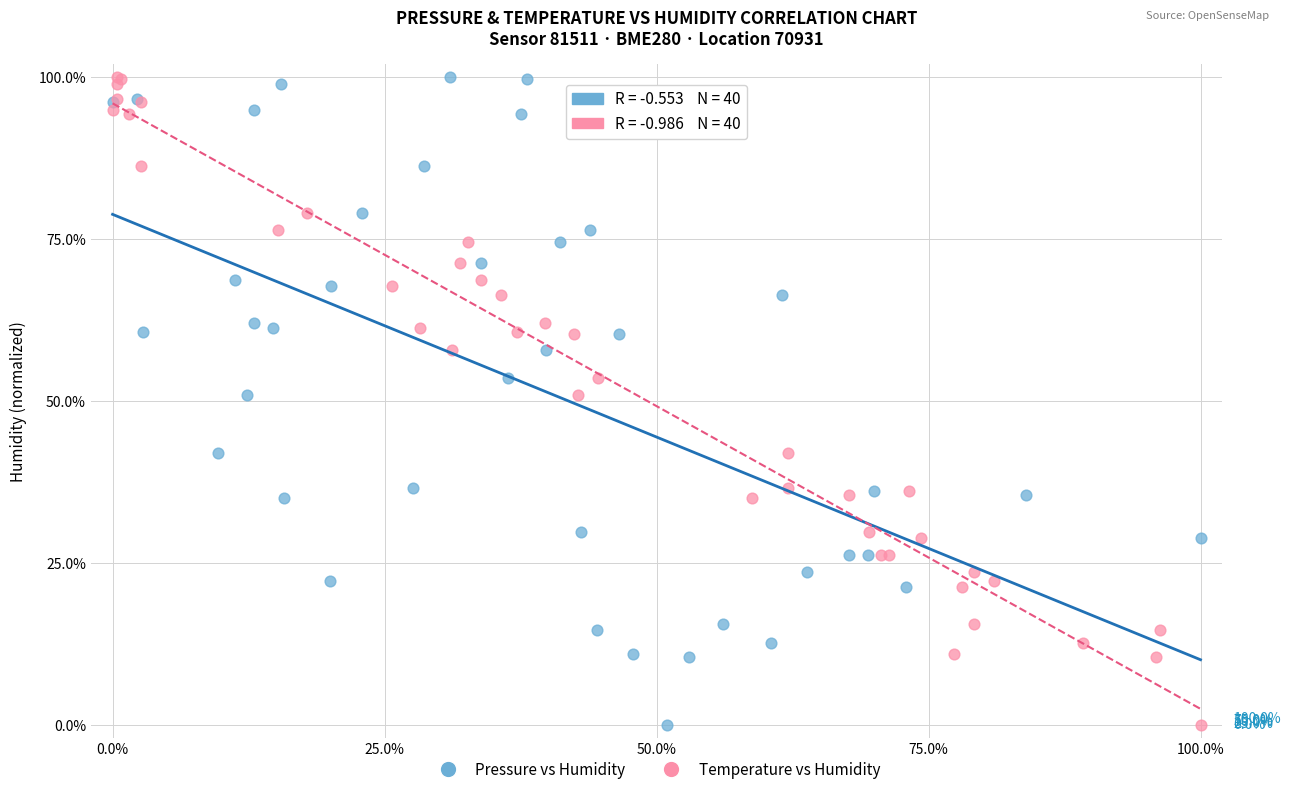

What are all the series names shown in the legend?

Pressure vs Humidity, Temperature vs Humidity